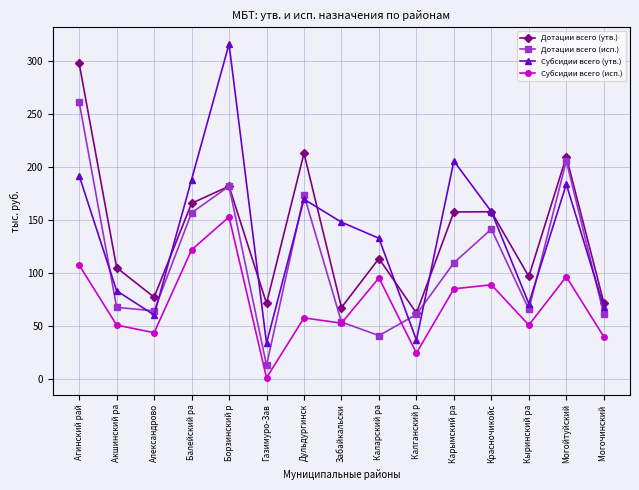

How many interior local valleys does the Дотации всего (утв.) series have?

5